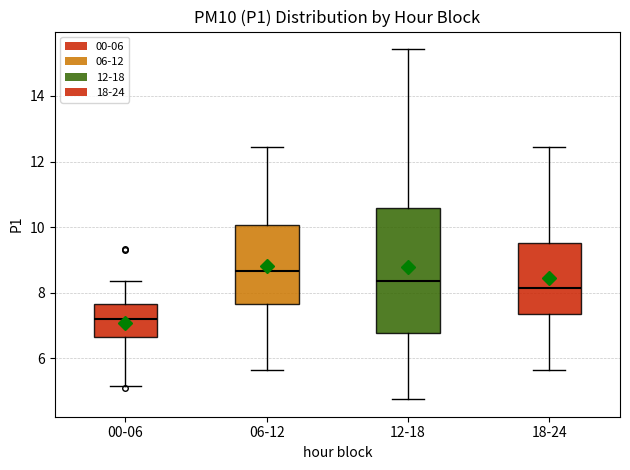

Reading left to right, read every box against the y-axis: the position of its median line, the range the box covers, and the ends of its whiskers. The values are not printed on the chart, so give them approximately, as read against the axis.

00-06: median 7.2, box 6.6 to 7.6, whiskers 5.2 to 8.4
06-12: median 8.6, box 7.6 to 10.0, whiskers 5.6 to 12.4
12-18: median 8.4, box 6.8 to 10.6, whiskers 4.8 to 15.4
18-24: median 8.2, box 7.4 to 9.6, whiskers 5.6 to 12.4